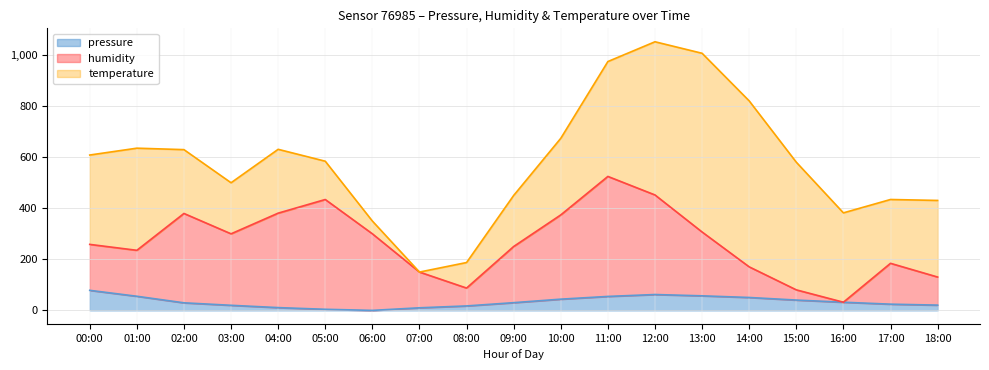

Between 17:00 and 15:00, which is larger?

15:00